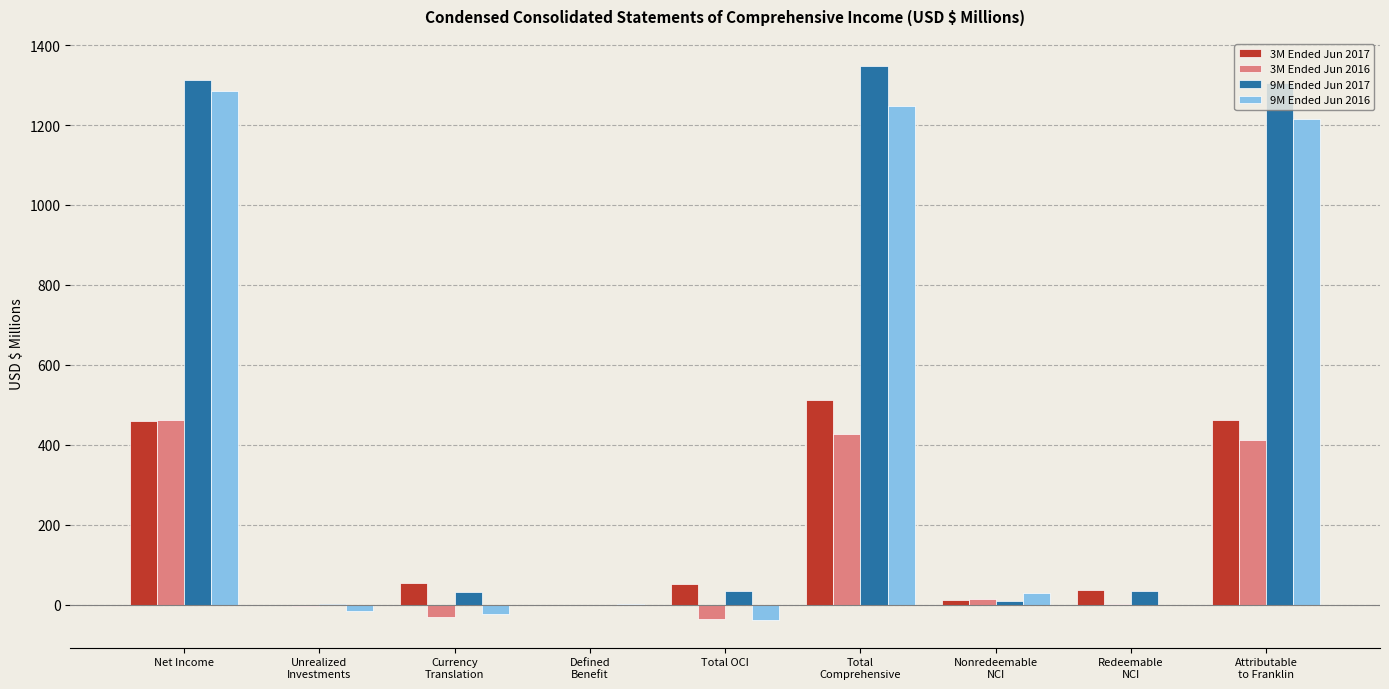

Which series changed the most between Currency
Translation and Total
Comprehensive?

9M Ended Jun 2017